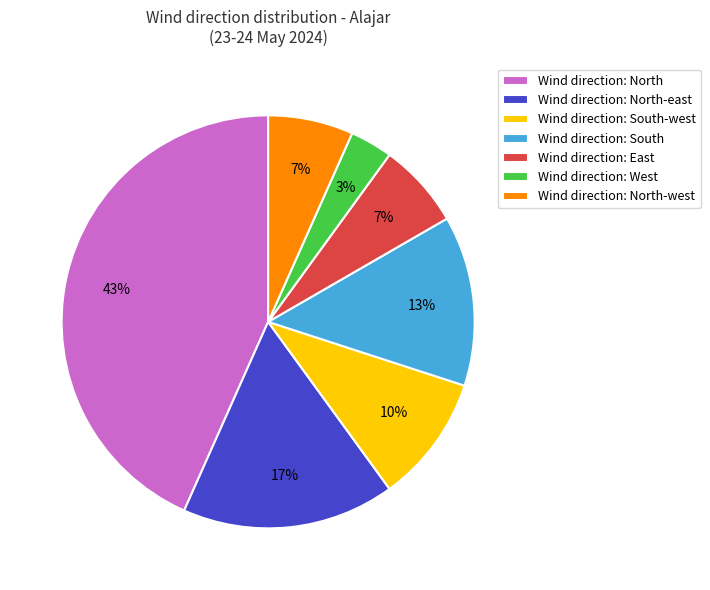

What is the largest slice in the pie chart?

Wind direction: North